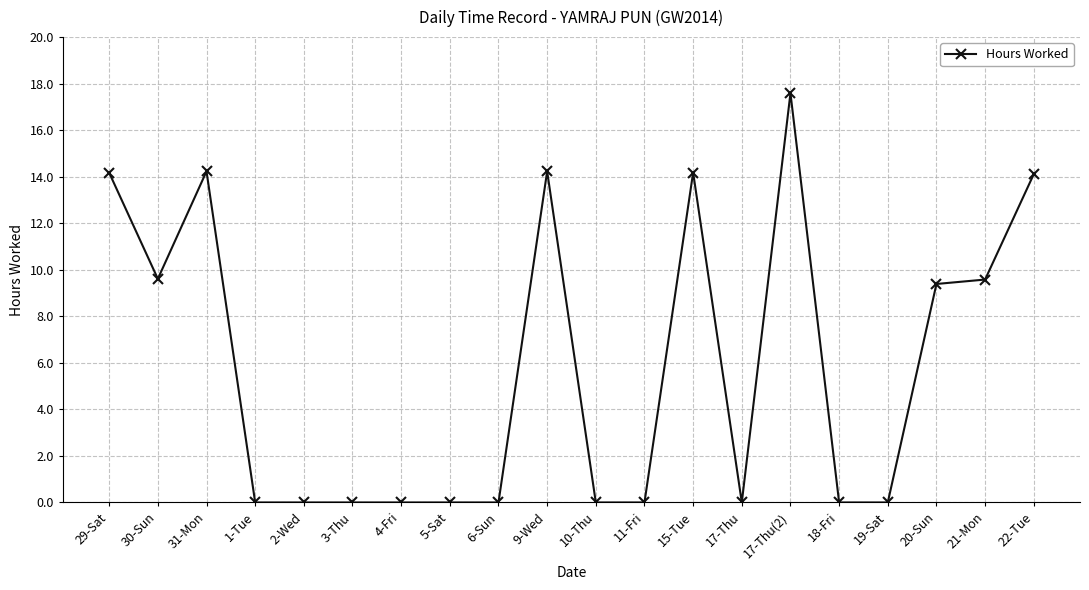

Which has a higher value, 9-Wed or 2-Wed?

9-Wed